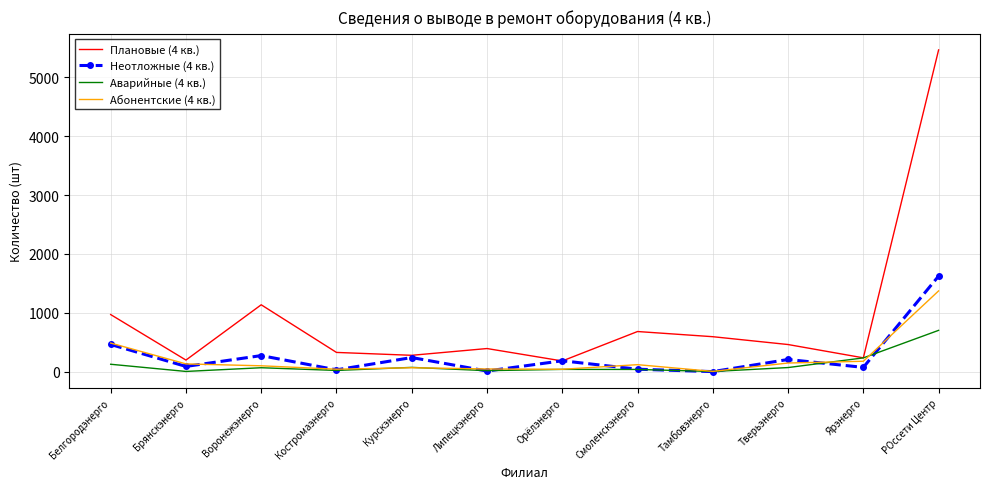

The Аварийные (4 кв.) series shows 40 at Орёлэнерго. True or false?

True